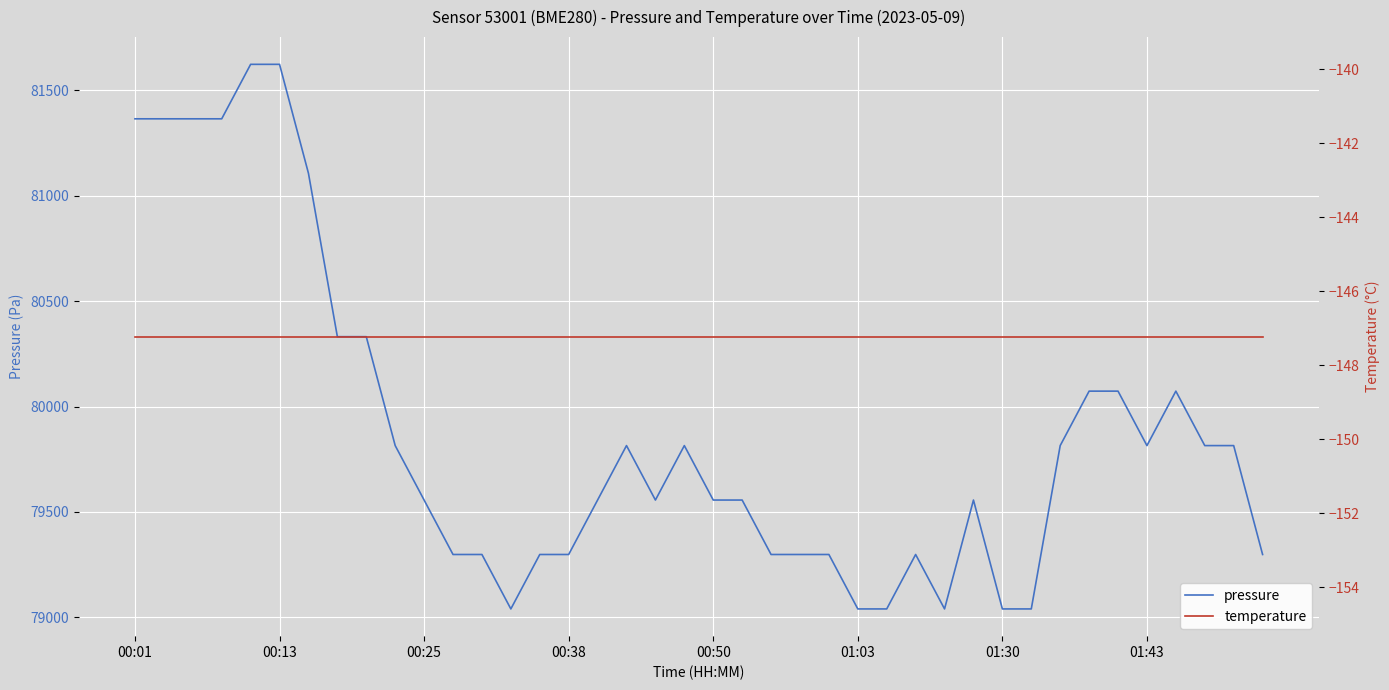

What is the sum of all pressure values?

3194655.1